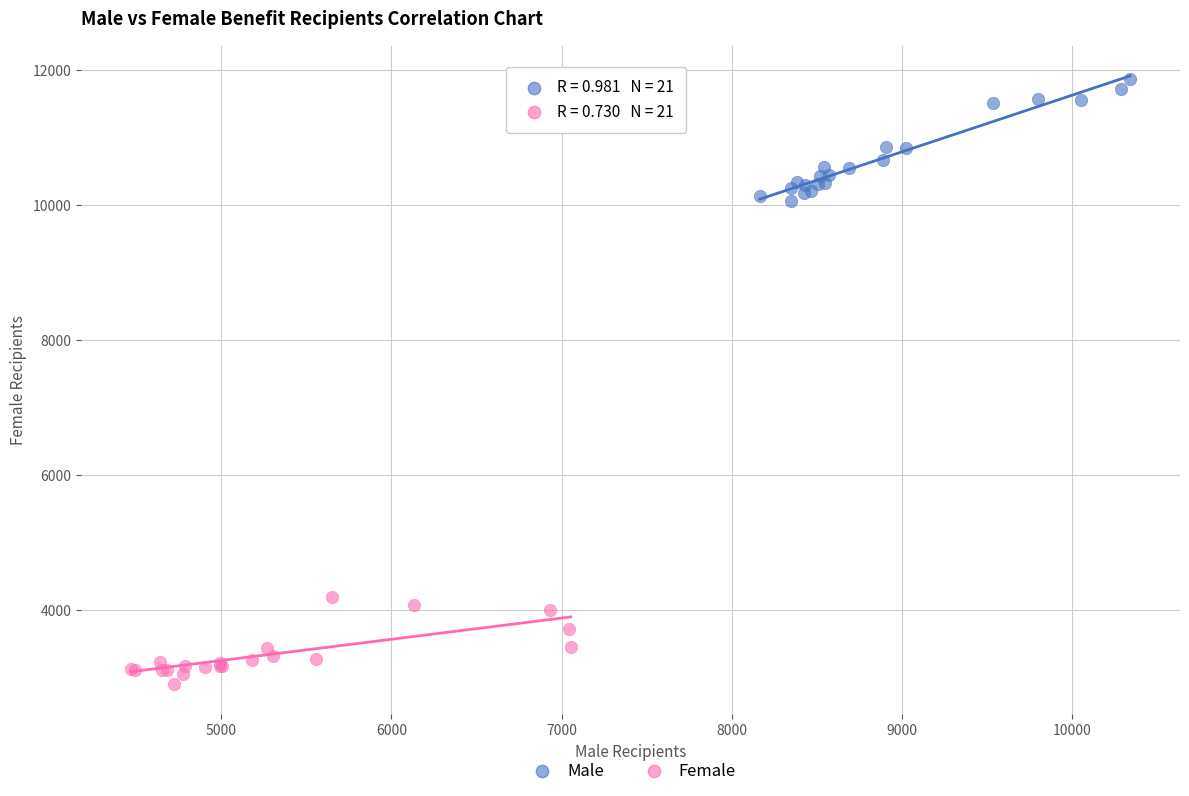

Which series has the widest spread of Y values?

Male